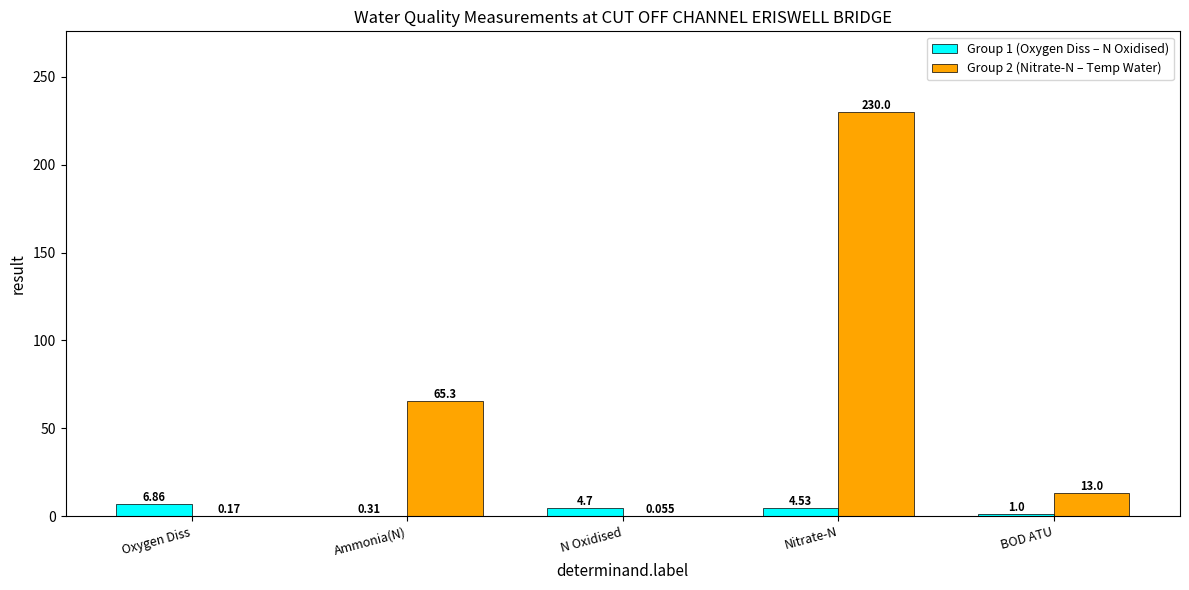

Which category has the highest value in the Group 1 (Oxygen Diss – N Oxidised) series?

Oxygen Diss